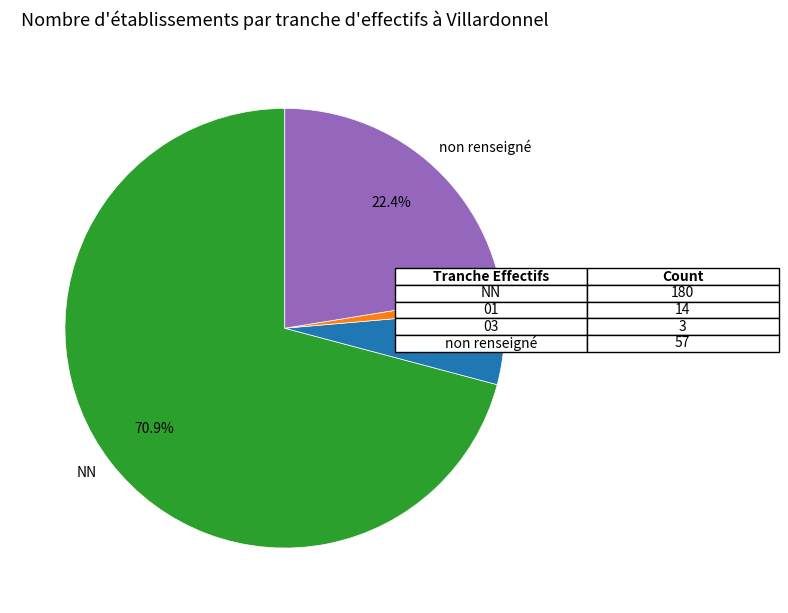

Between 03 and NN, which is larger?

NN